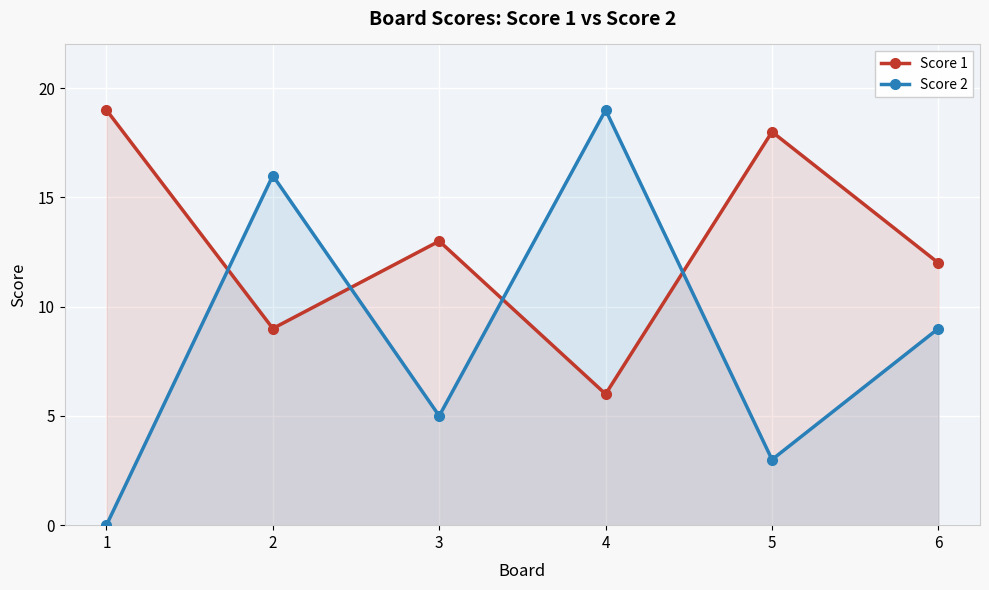

How many times do Score 1 and Score 2 cross each other?

4